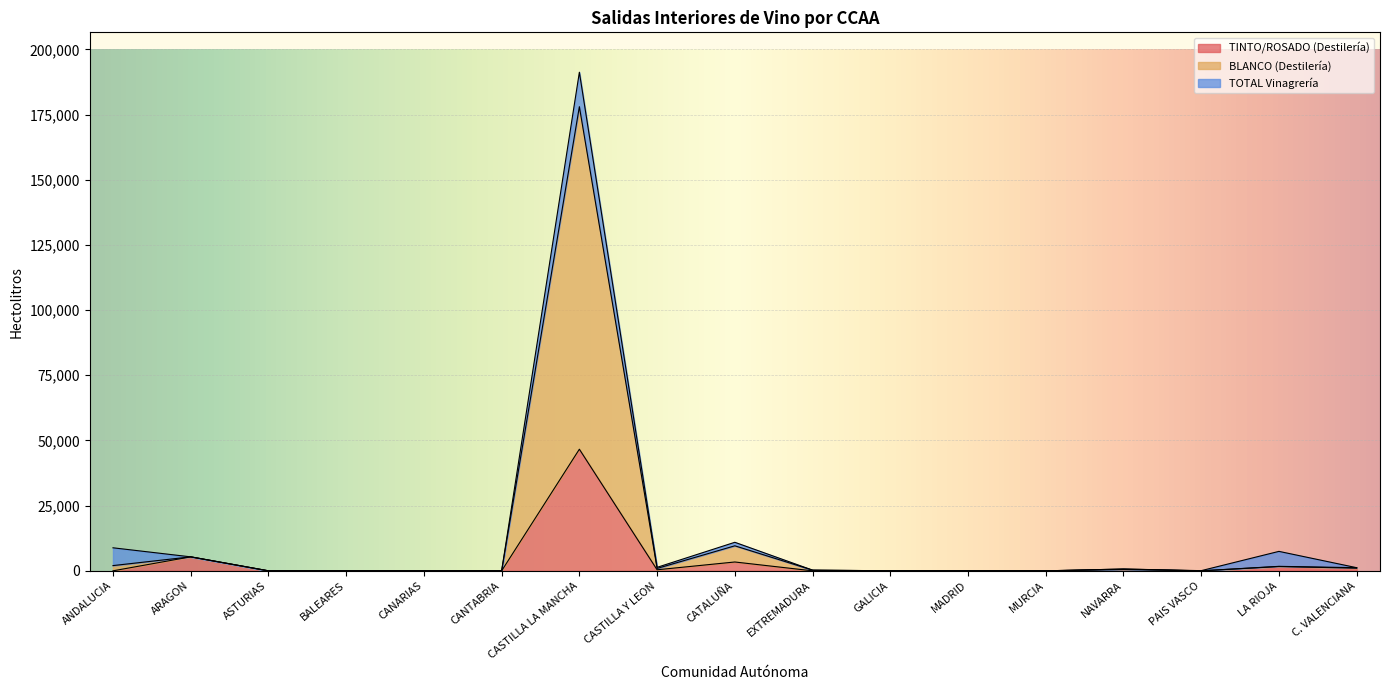

What is the highest value of the TINTO/ROSADO (Destilería) series?

46642